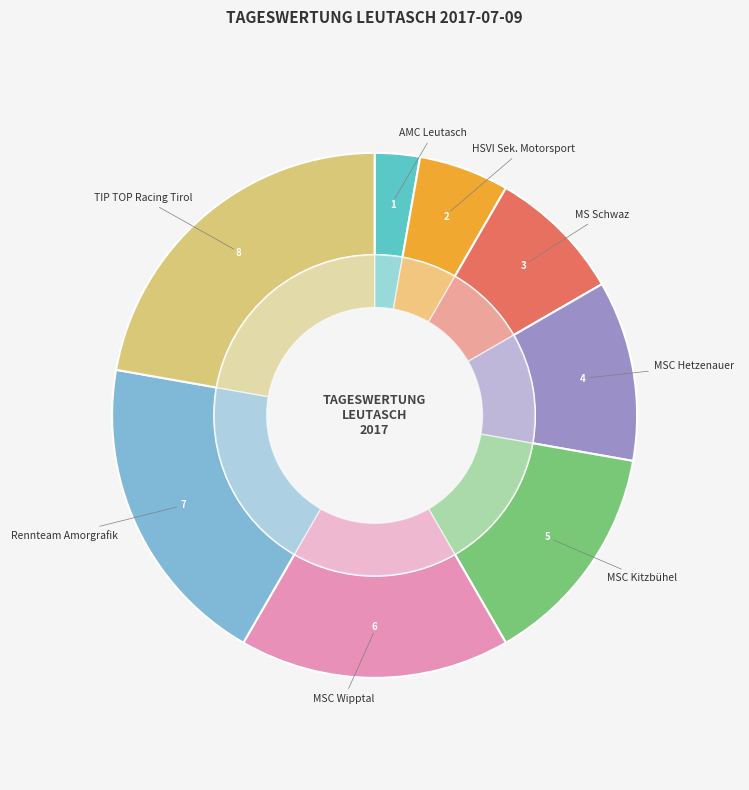

How much of the chart is everything except Rennteam Amorgrafik?

80.6%